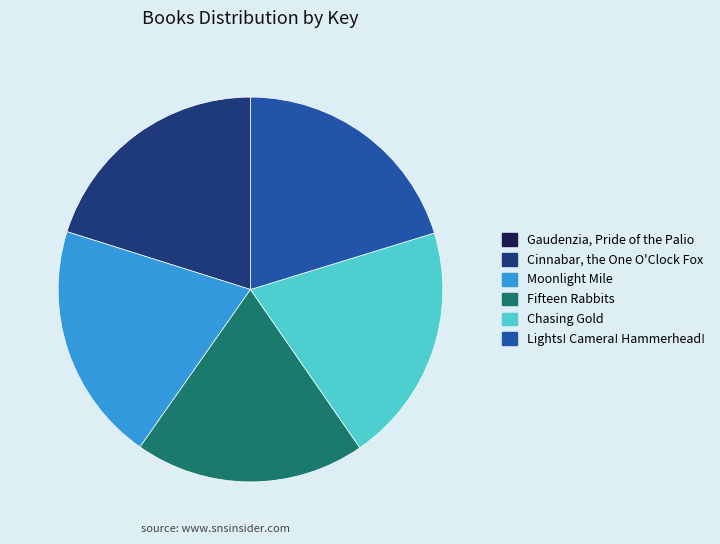

Is Fifteen Rabbits the majority of the pie?

No